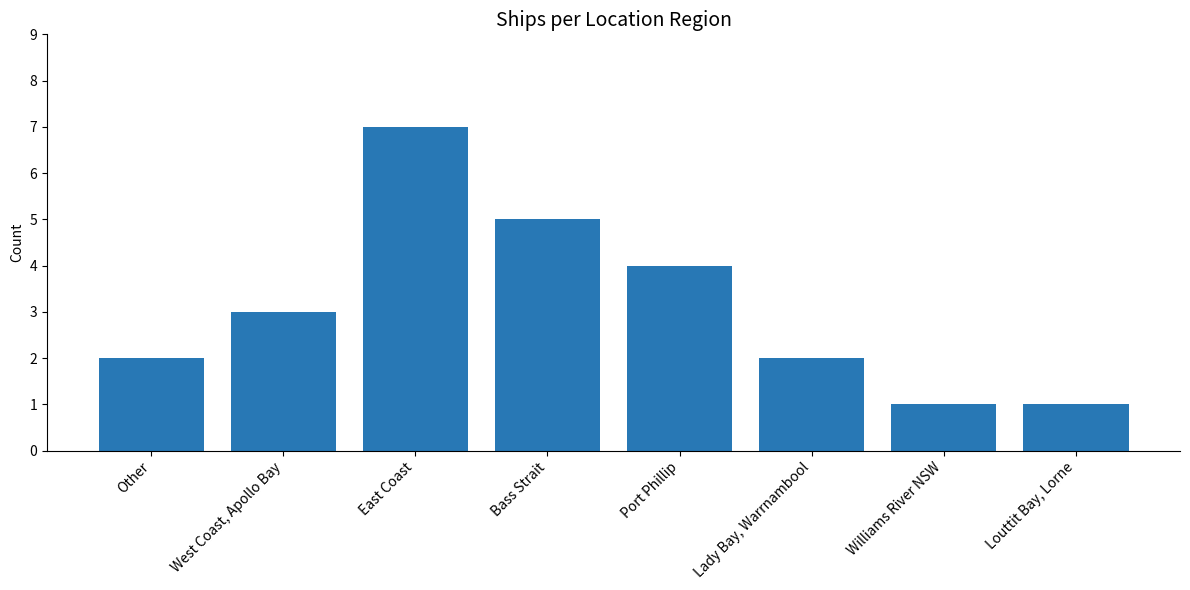

What is the change in value from Other to Louttit Bay, Lorne?

-1